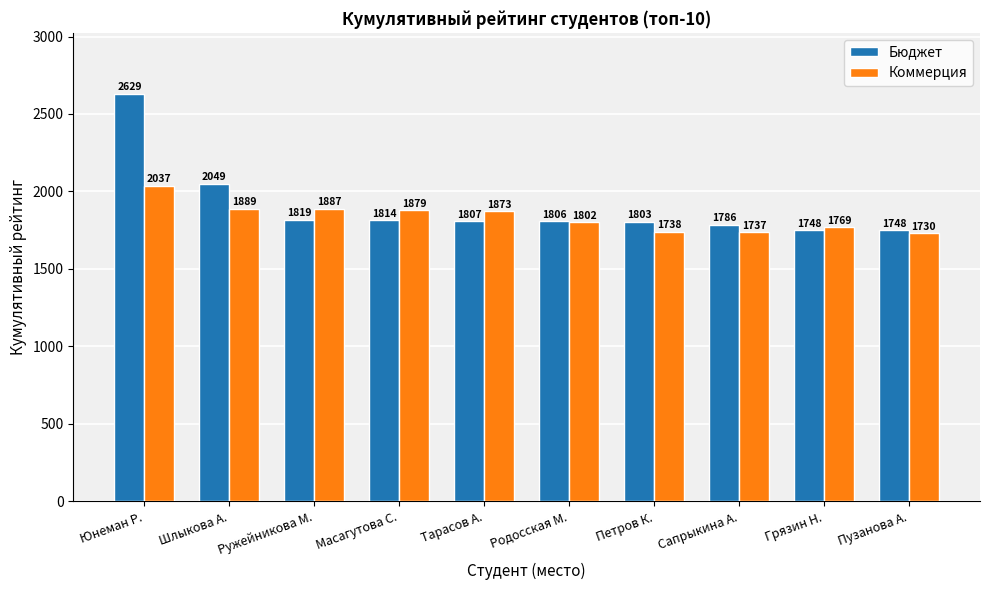

At which label does Коммерция first exceed 1873?

Юнеман Р.